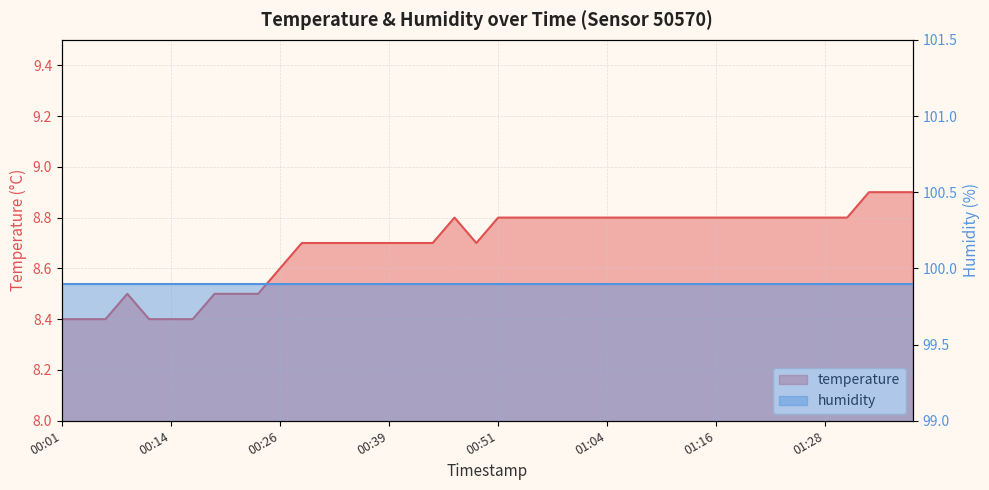

Reading left to right, extract all data points from this chart.

8.4	8.4	8.4	8.5	8.4	8.4	8.4	8.5	8.5	8.5	8.6	8.7	8.7	8.7	8.7	8.7	8.7	8.7	8.8	8.7	8.8	8.8	8.8	8.8	8.8	8.8	8.8	8.8	8.8	8.8	8.8	8.8	8.8	8.8	8.8	8.8	8.8	8.9	8.9	8.9